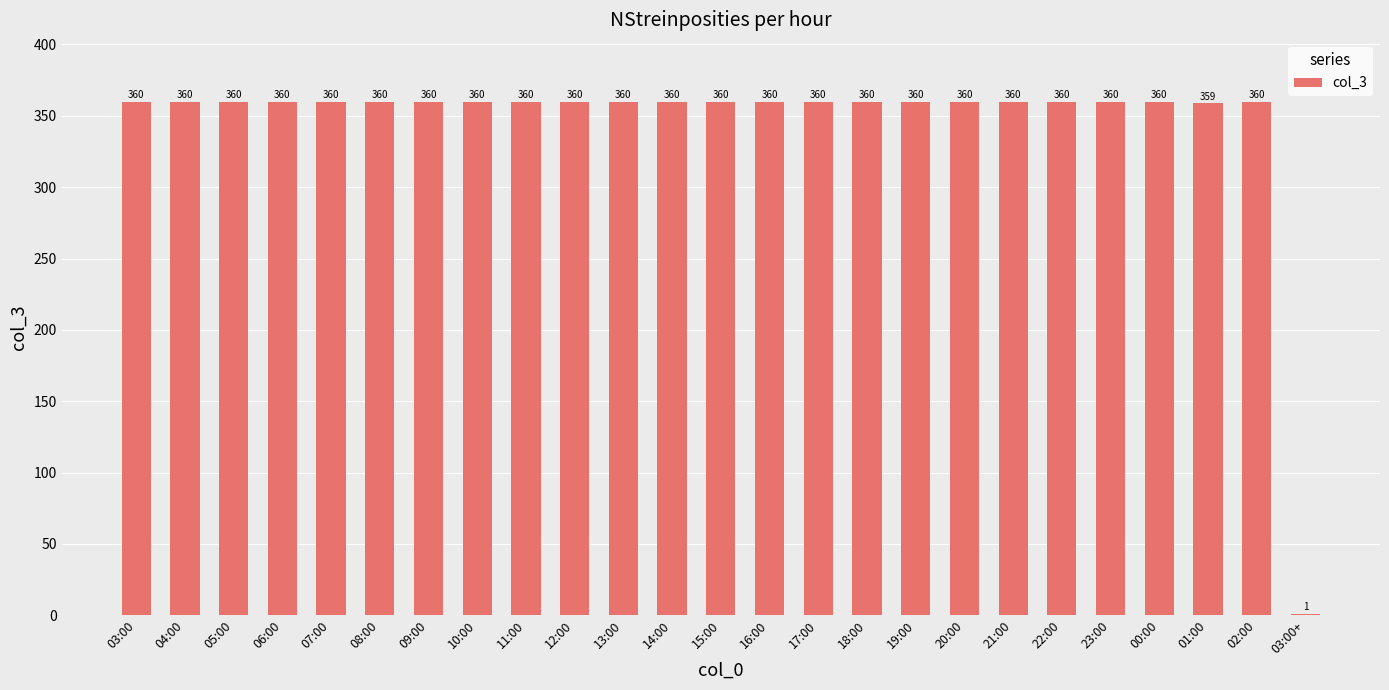

True or false: the data shows 611 at 03:00.

False